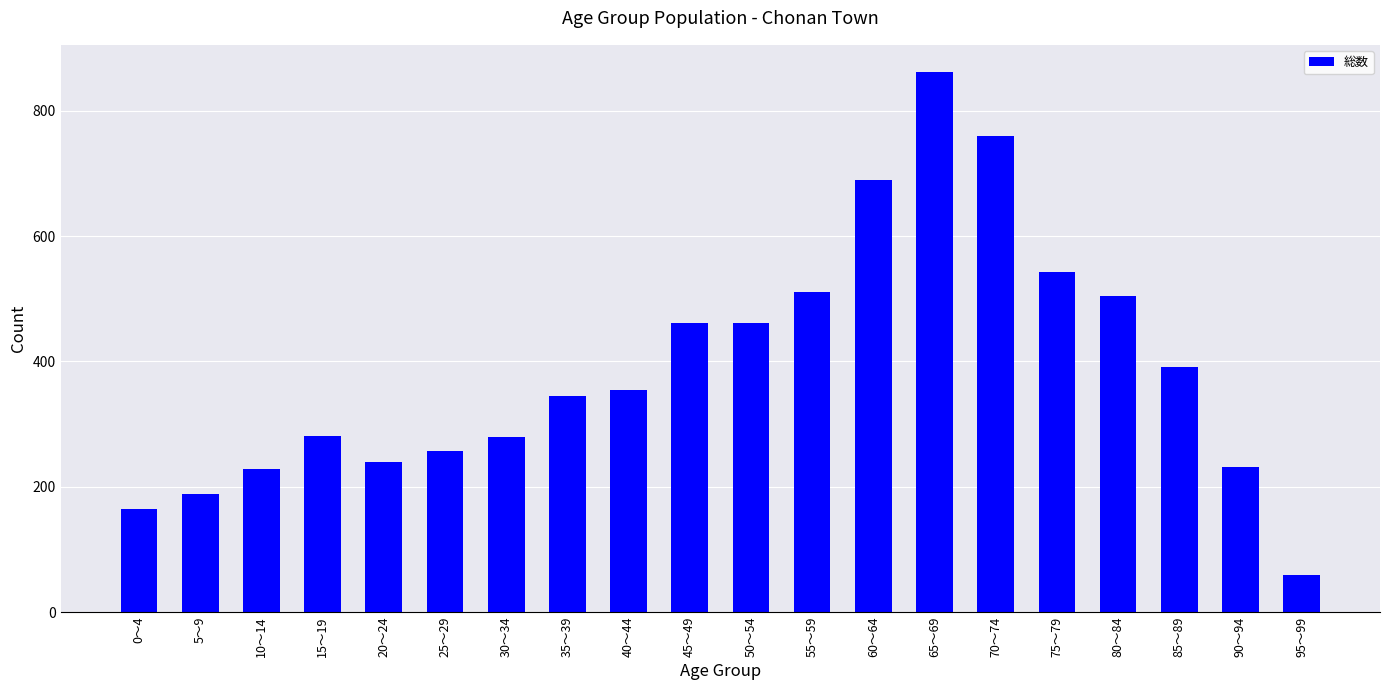

What is the ratio of the value at 35～39 to the value at 80～84?

0.7